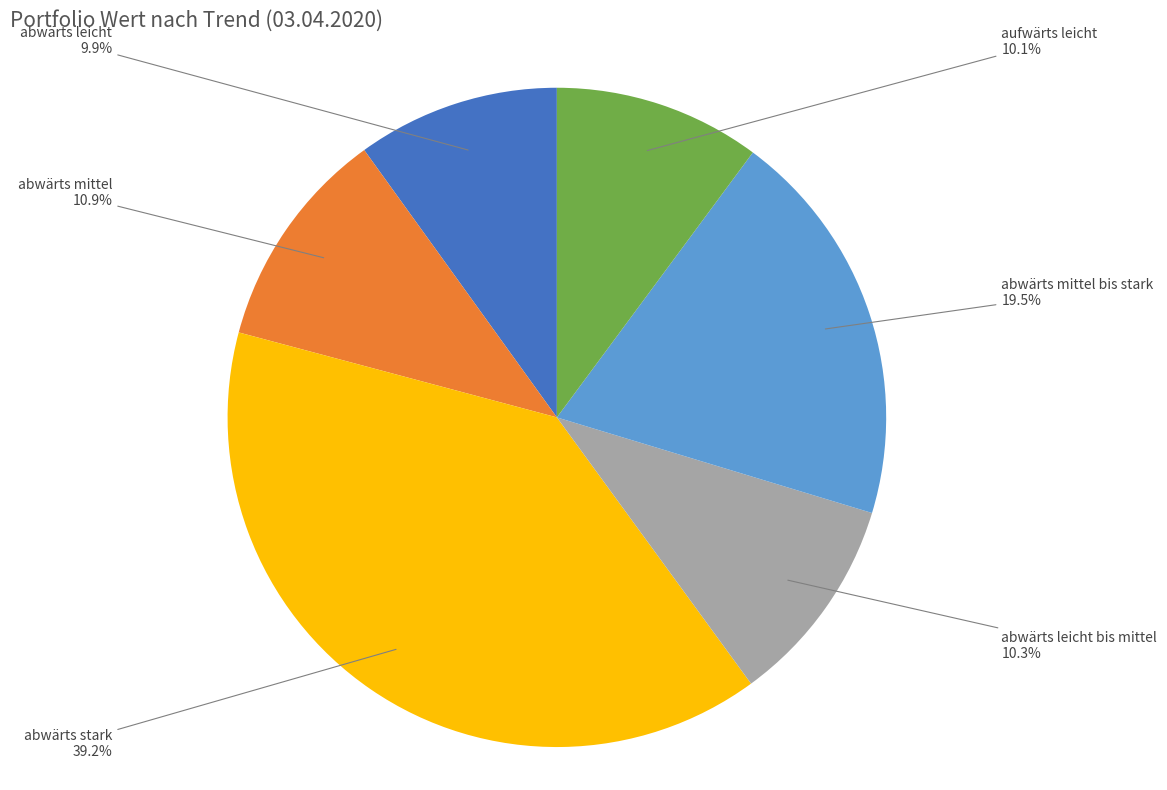

What is the ratio of the value at abwärts mittel bis stark to the value at abwärts leicht?

2.0